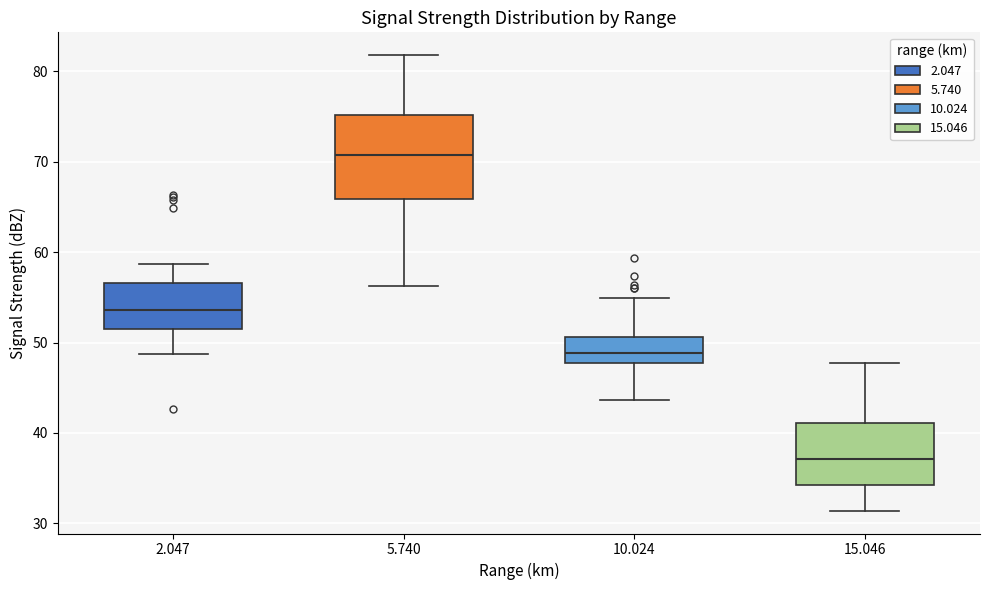

Where is the upper edge of the box at x = 2.047 on the y-axis? The values are not printed on the chart, so give them approximately, as read against the axis.

57